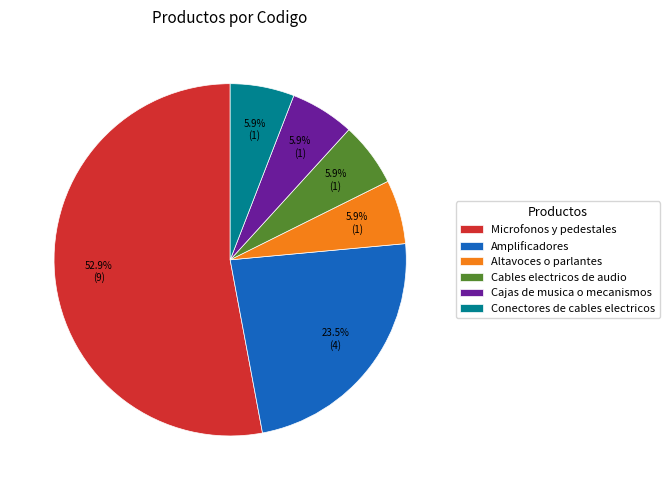

To the nearest percent, what is the difference between the largest and smallest slice percentages?

47%